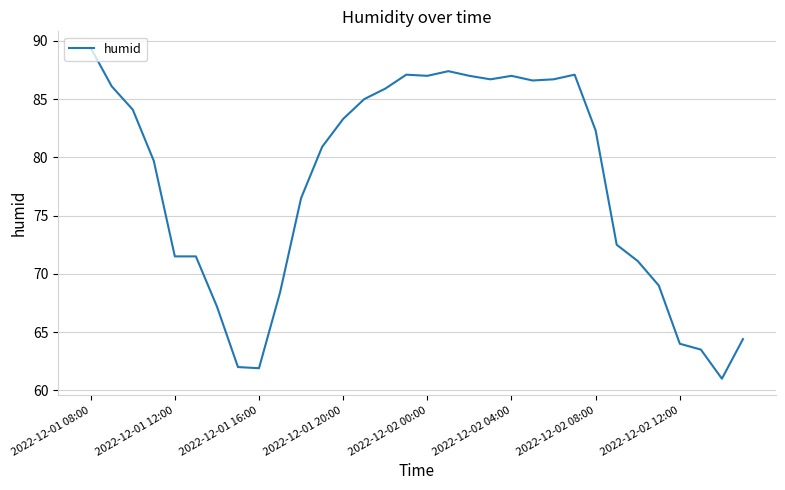

What is the greatest value displayed?

89.4